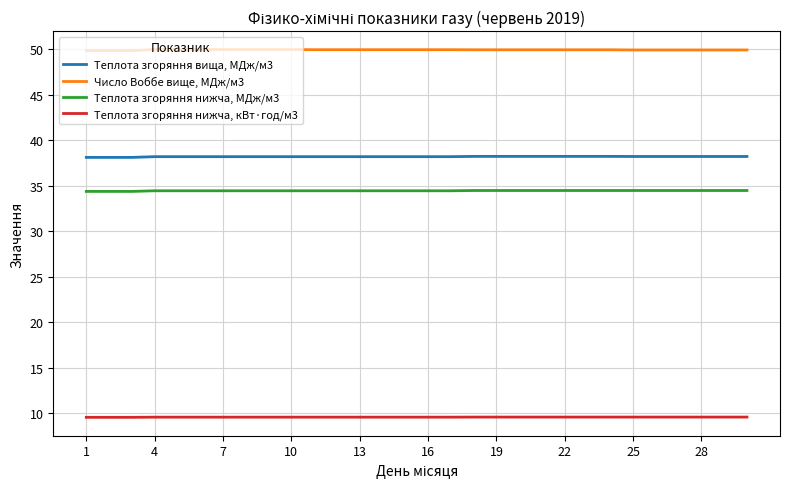

What is the minimum value for Теплота згоряння нижча, кВт·год/м3?

9.6